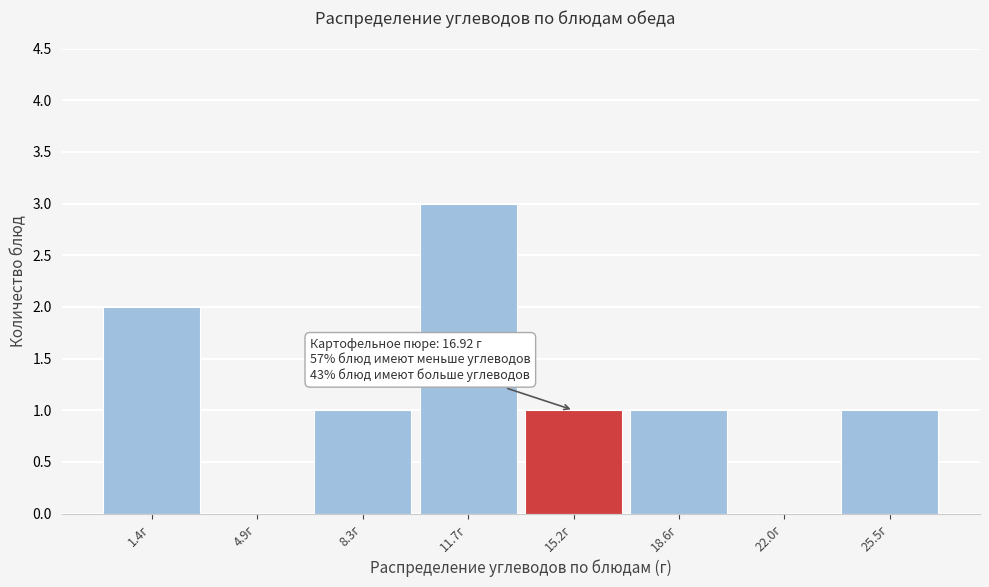

Reading right to left, what are all the values shown in this chart?

25.5г=1	22.0г=0	18.6г=1	15.2г=1	11.7г=3	8.3г=1	4.9г=0	1.4г=2